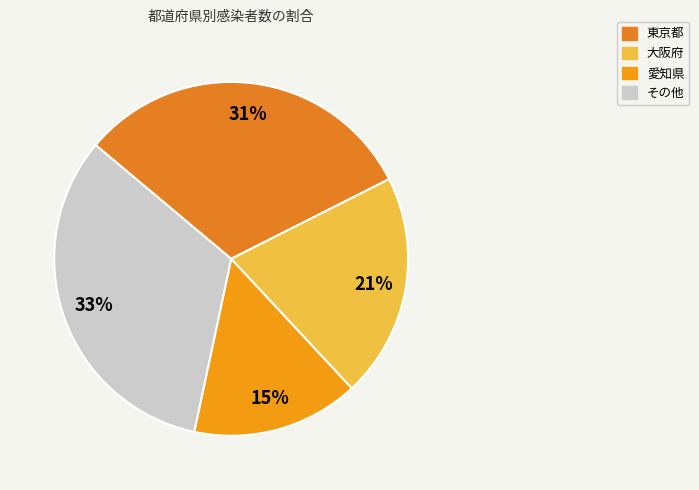

To the nearest percent, what is the average slice percentage?

25%